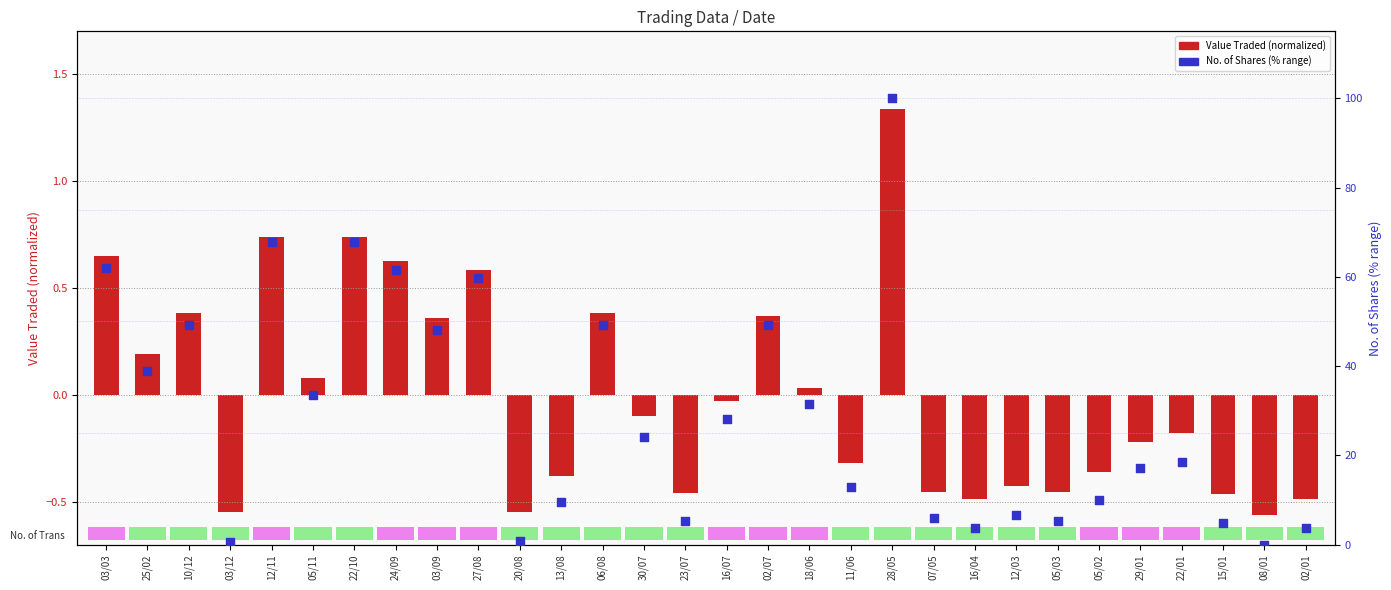

Which series reaches the minimum Y coordinate?

Value Traded (normalized)